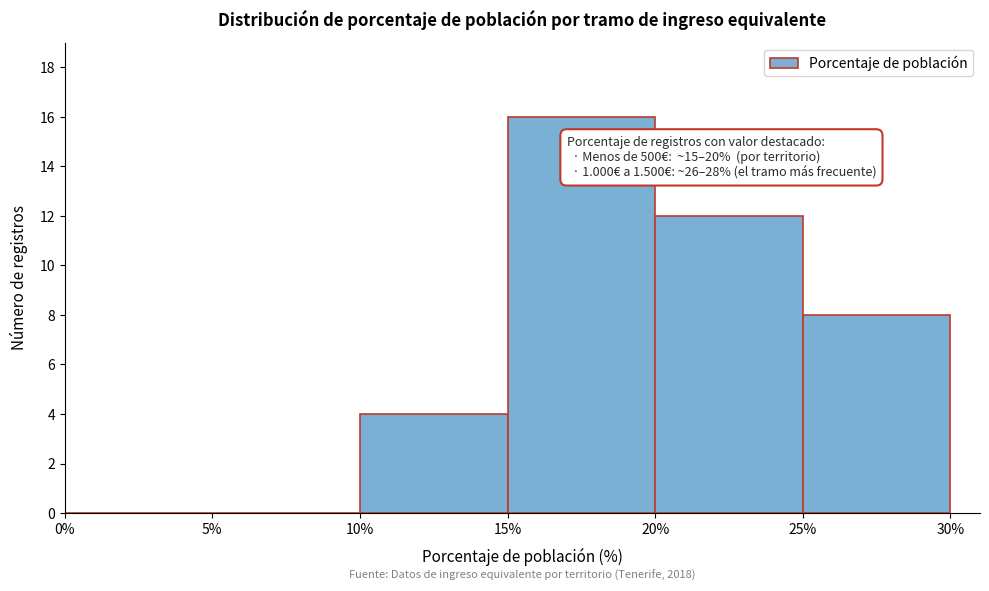

Over which range of the x-axis is the bar tallest?

15% to 20%